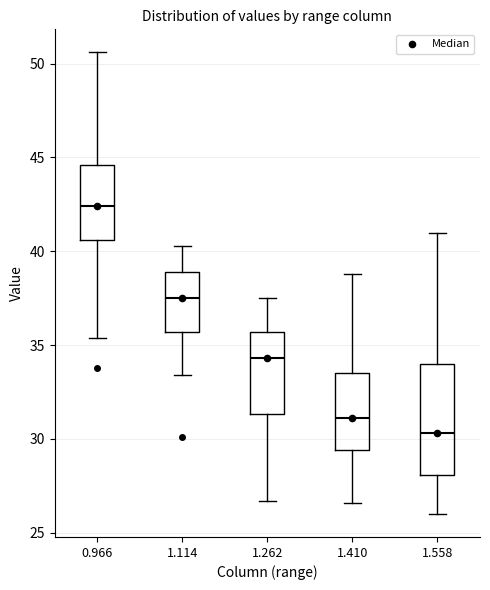

Reading left to right, transcribe this box plot: for each box, give where its median line is, the range the box spans, and where its two whiskers end, as read against the y-axis. The values are not printed on the chart, so give them approximately, as read against the axis.

0.966: median 42.5, box 40.5 to 44.5, whiskers 35.5 to 50.5
1.114: median 37.5, box 35.5 to 39.0, whiskers 33.5 to 40.5
1.262: median 34.5, box 31.5 to 35.5, whiskers 26.5 to 37.5
1.410: median 31.0, box 29.5 to 33.5, whiskers 26.5 to 39.0
1.558: median 30.5, box 28.0 to 34.0, whiskers 26.0 to 41.0